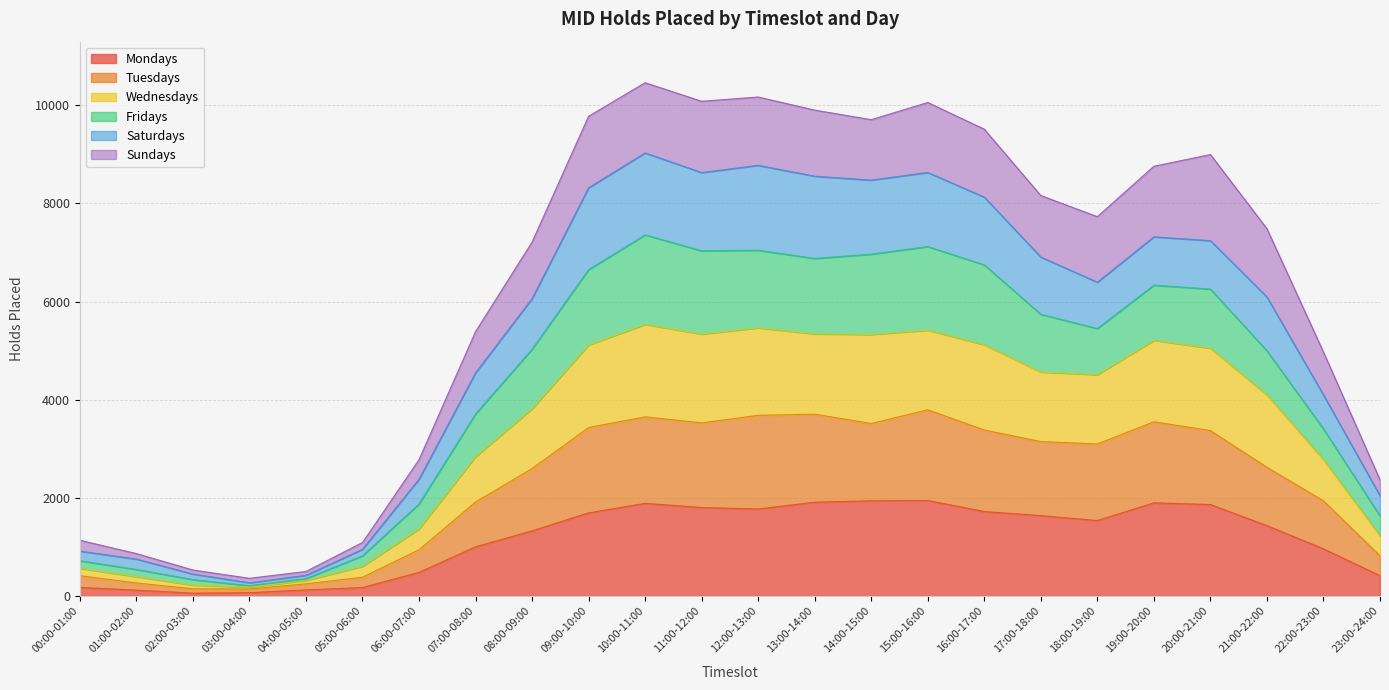

What are all the series names shown in the legend?

Mondays, Tuesdays, Wednesdays, Fridays, Saturdays, Sundays